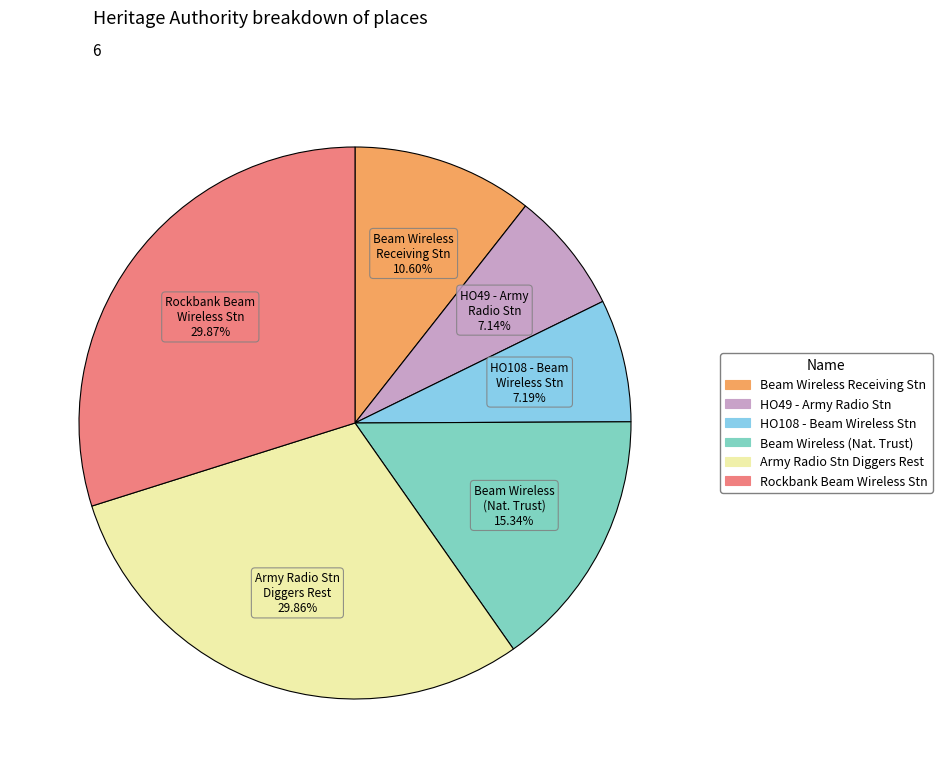

Is there a majority slice in this chart?

No